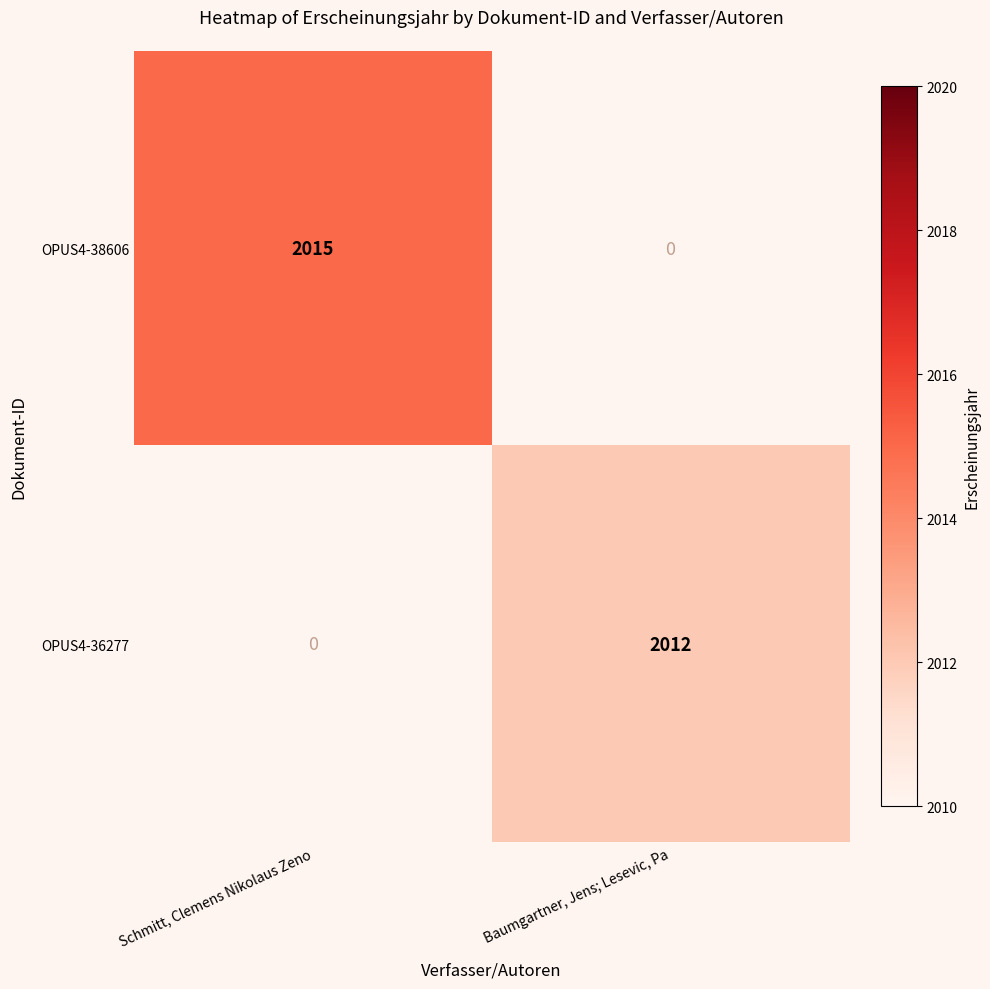

Is it true that OPUS4-36277 equals 2012 at Baumgartner, Jens; Lesevic, Pa?

True